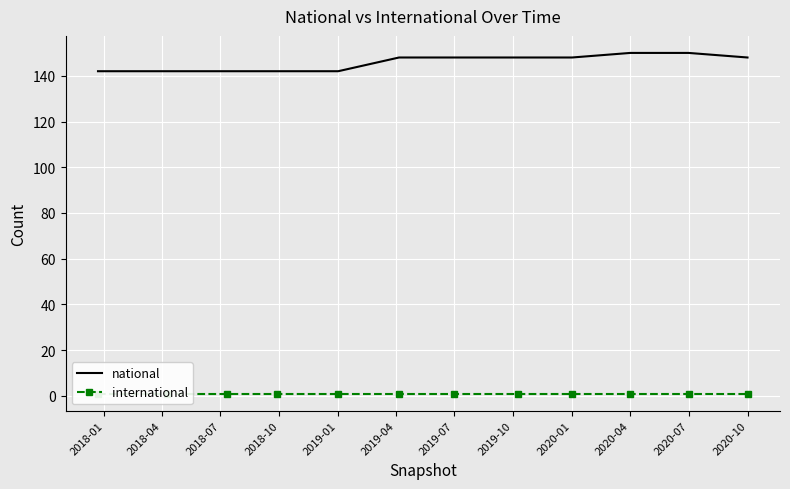

What is the label of the 9th point from the left?

2020-01